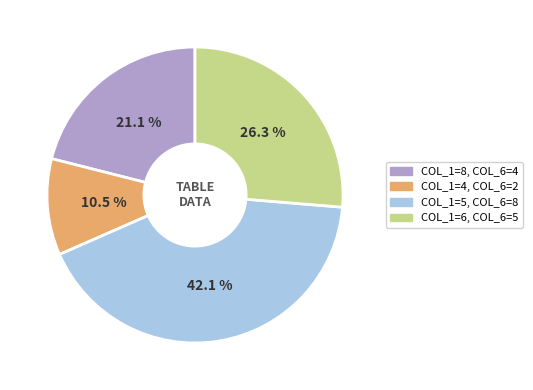

What is the smallest slice in the pie chart?

COL_1=4, COL_6=2